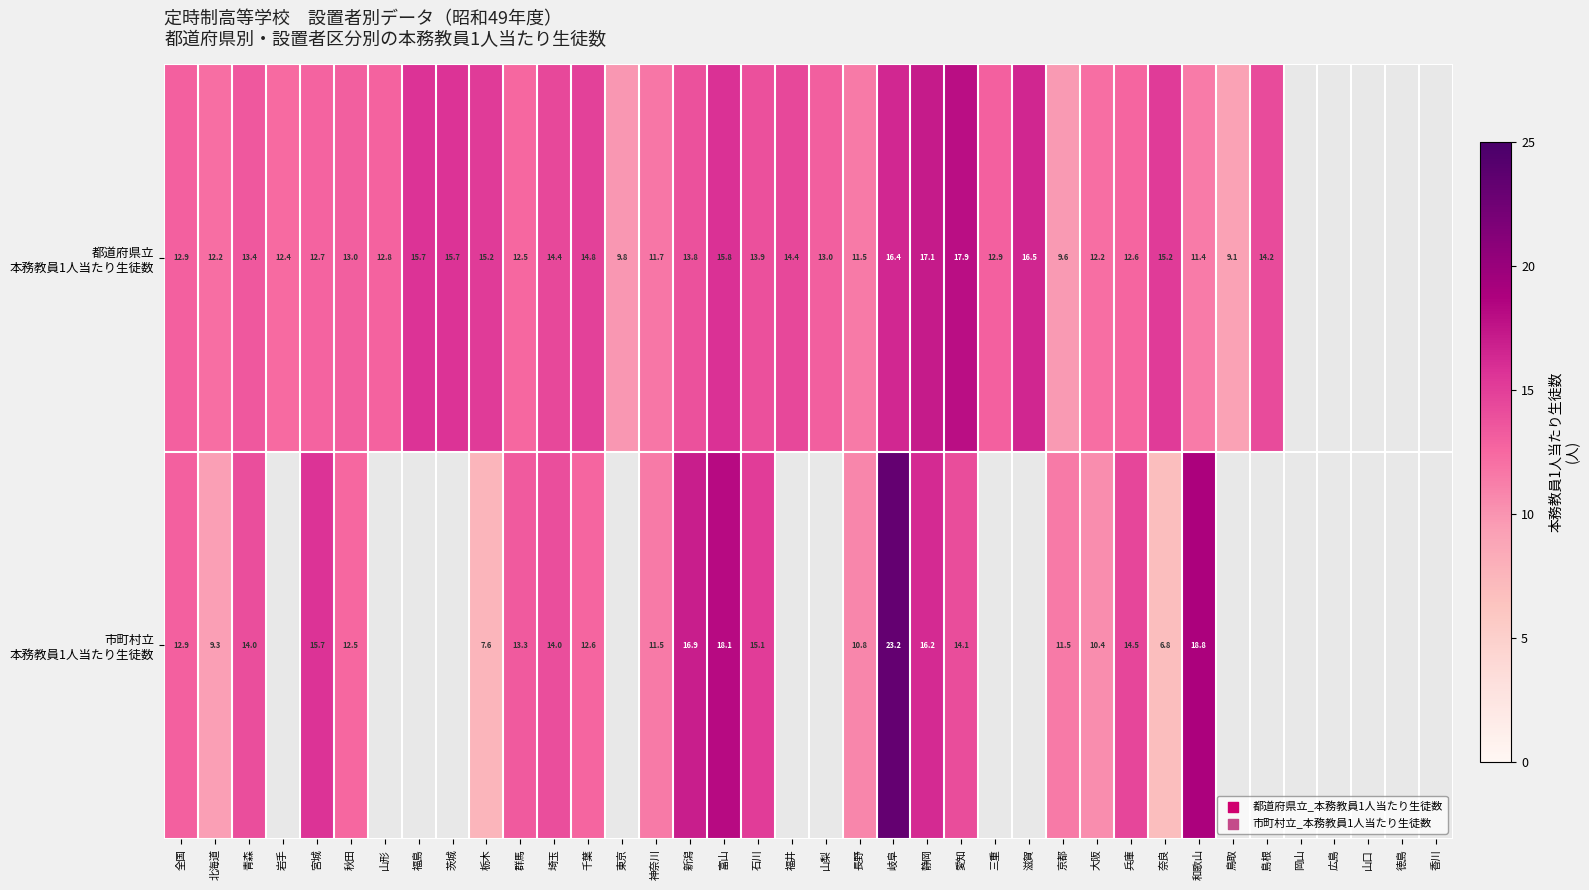

Between 鳥取 and 東京, which is larger?

東京